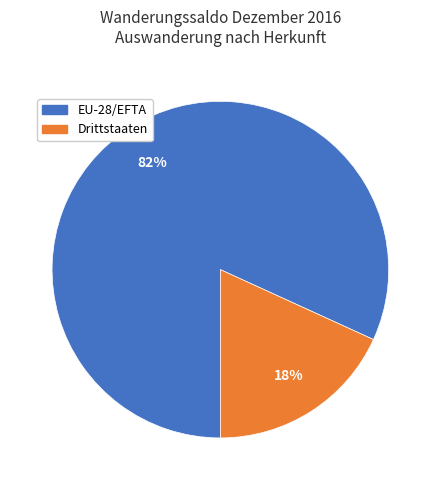

Combined, do Drittstaaten and EU-28/EFTA account for over 50%?

Yes